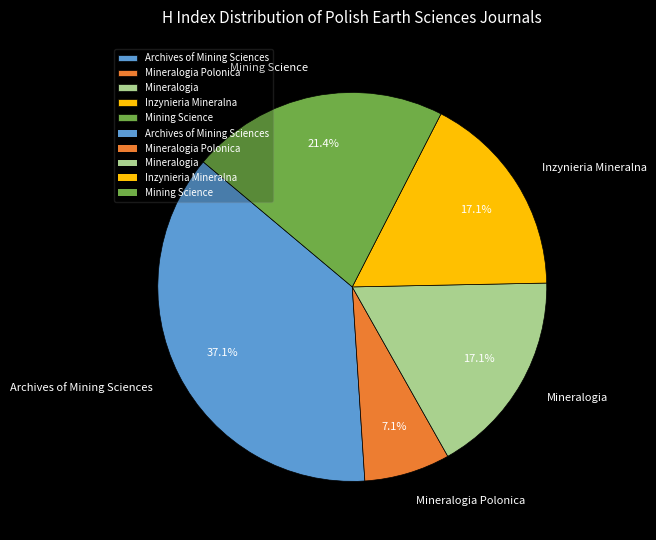

True or false: Mineralogia Polonica accounts for 2% of the total.

False